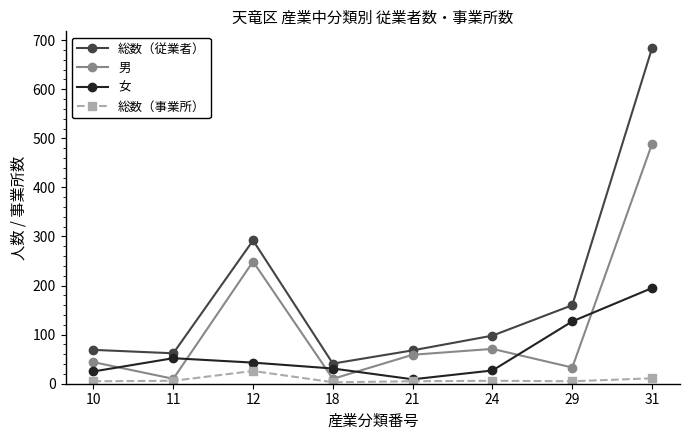

Read the 男 value at 29, to the nearest 5.

35